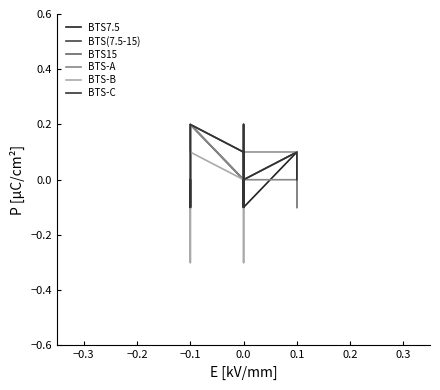

How many lines are shown in the chart?

6